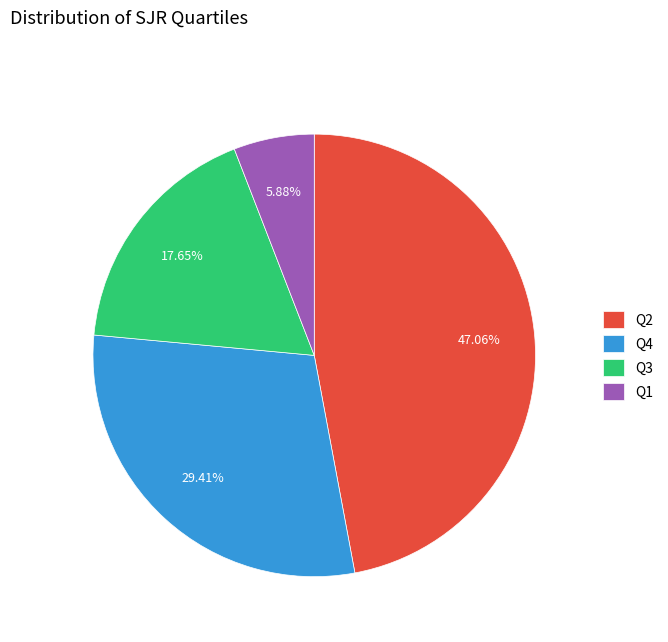

True or false: Q4 accounts for 40% of the total.

False